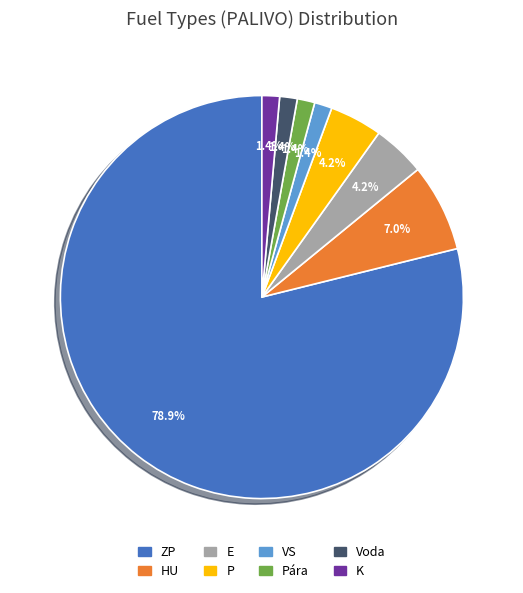

Does any single category account for the majority?

Yes